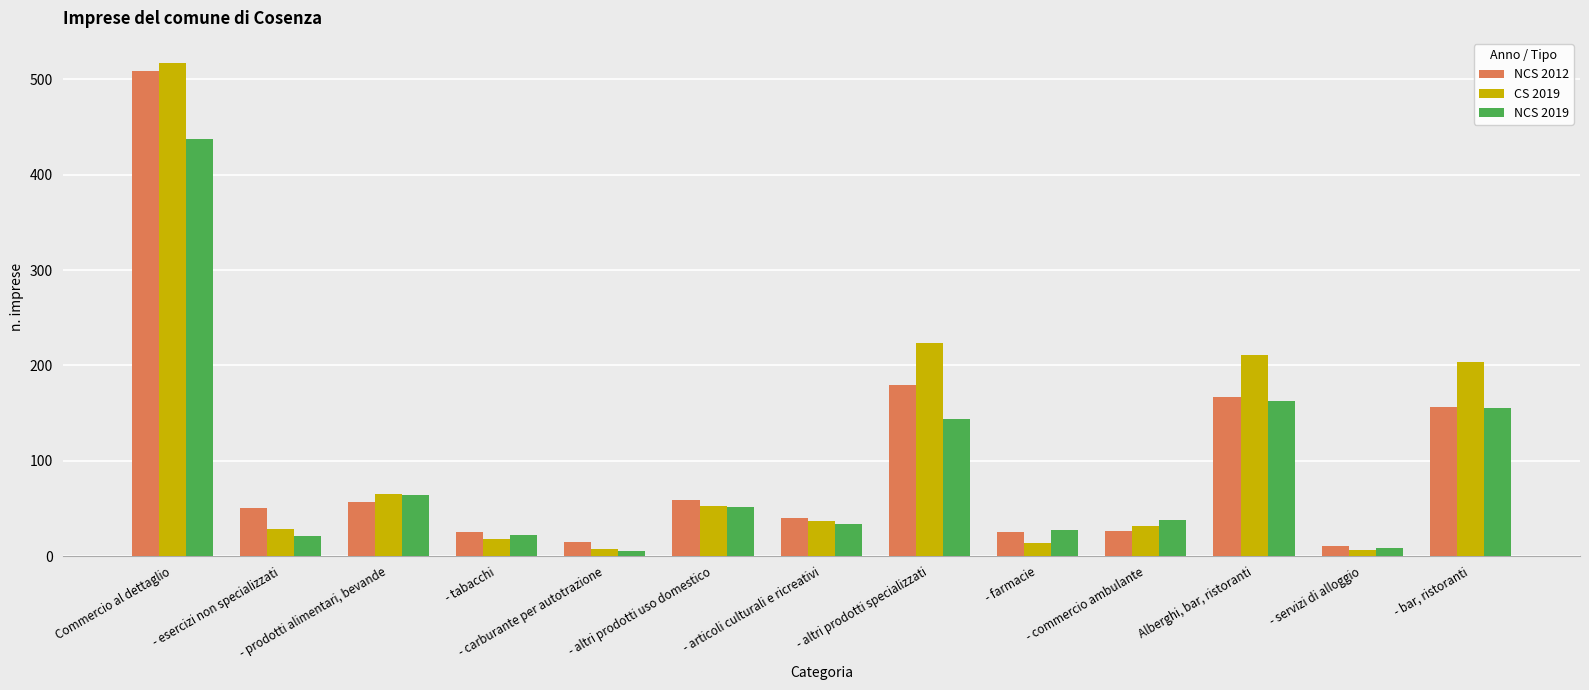

Which series has the largest range (max minus min)?

CS 2019